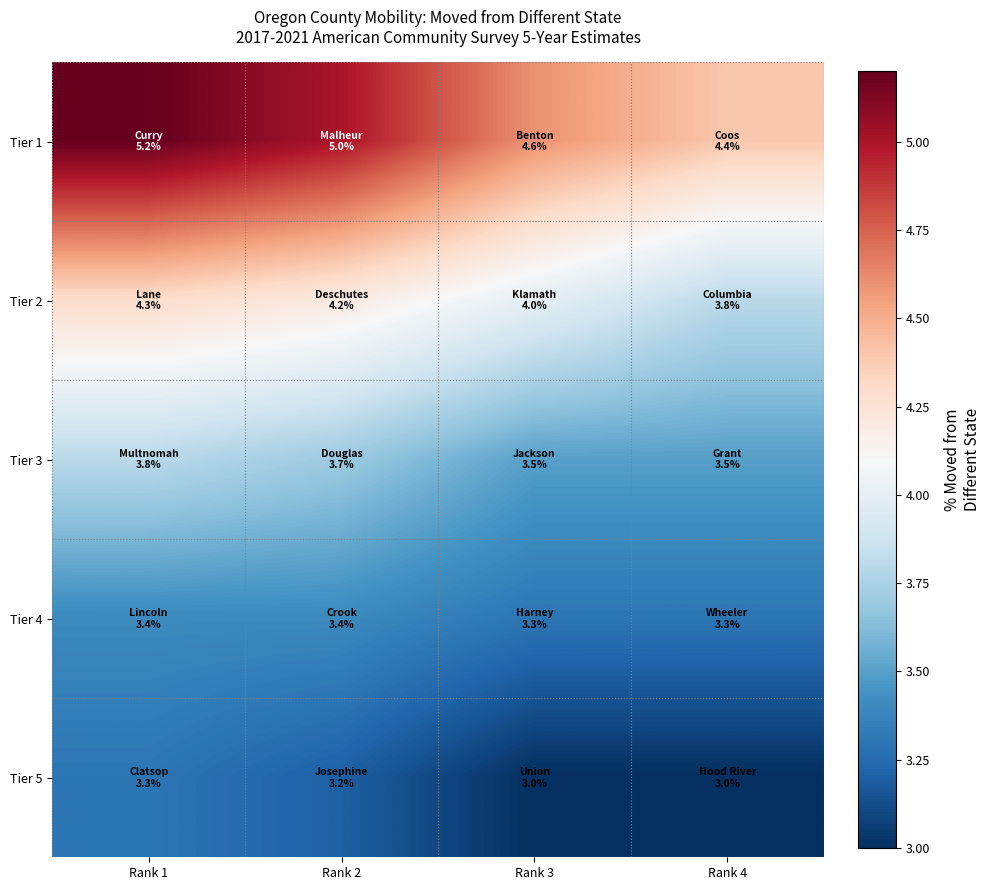

What is the maximum value shown in the chart?

5.2